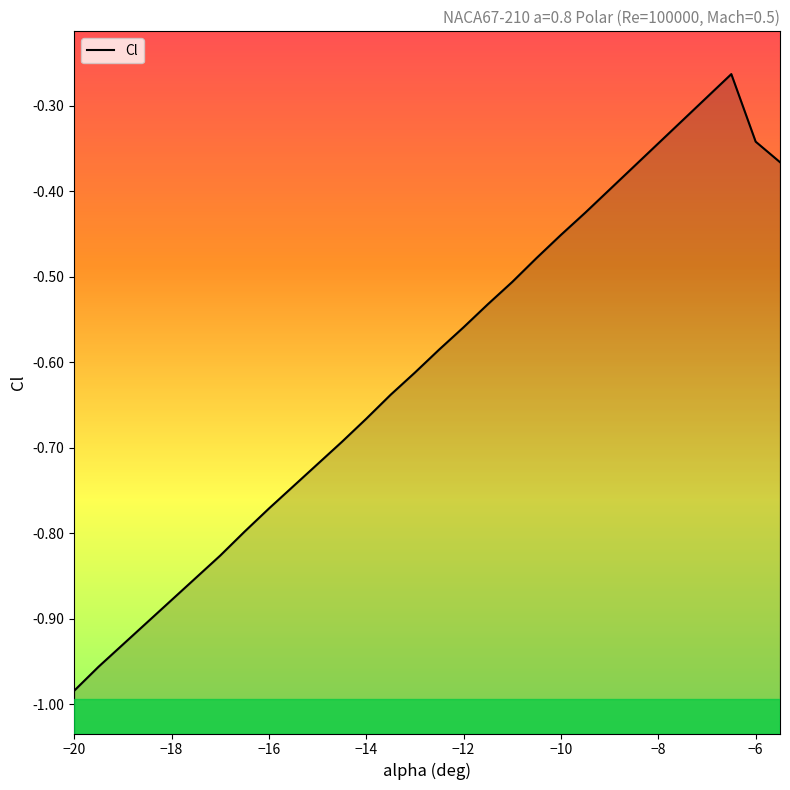

What is the minimum value shown in the chart?

-1.0